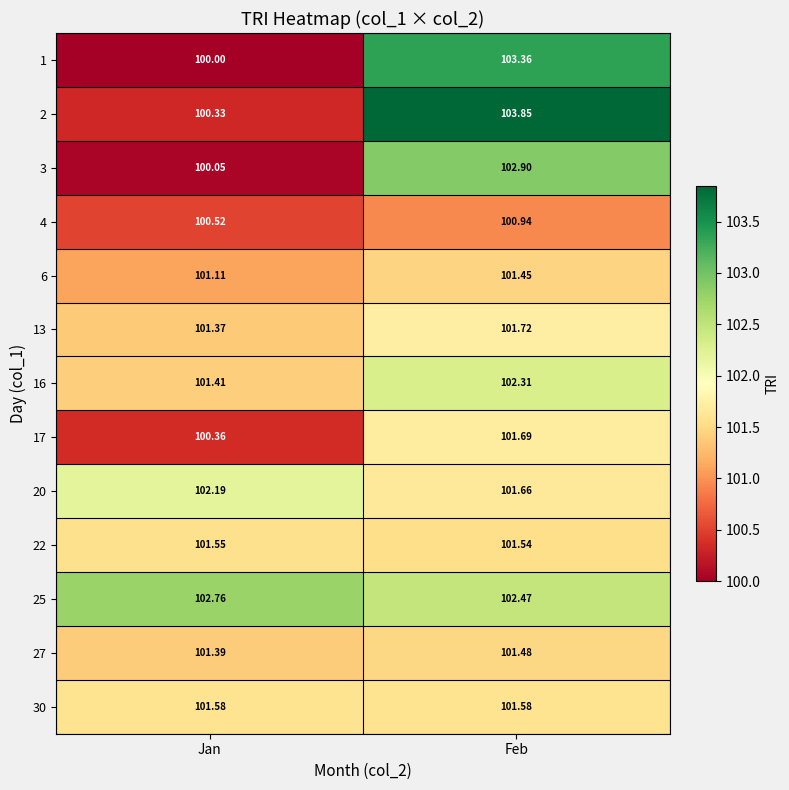

Where does the 1 series first go above 103?

Feb